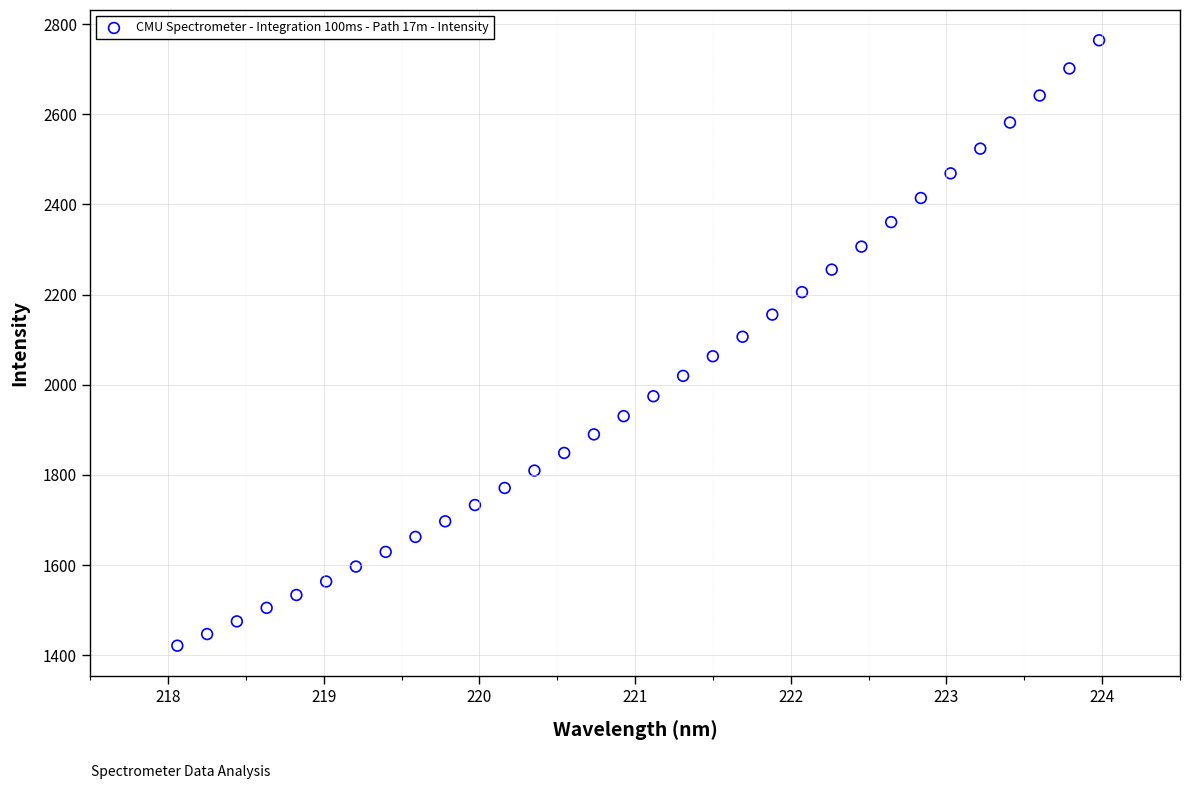

What is the range of X values (max minus min)?

5.9